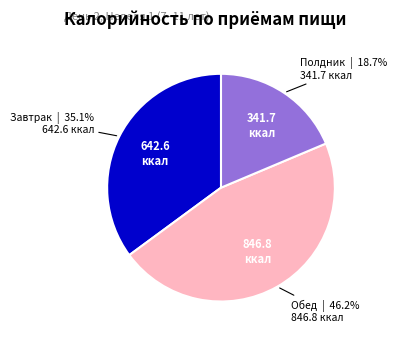

Does any single category account for the majority?

No